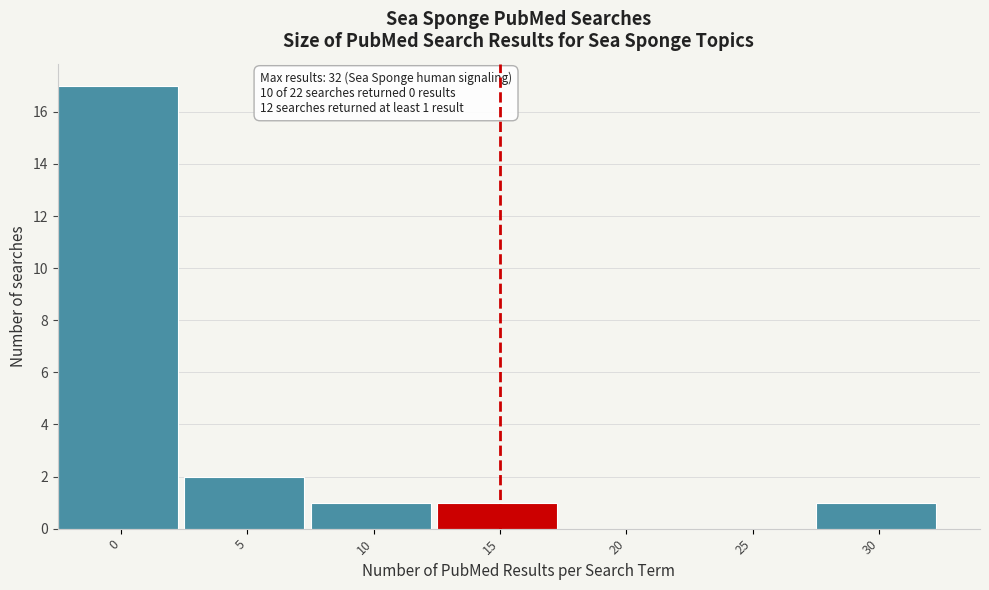

Reading left to right, list all the values displayed in this chart.

0=17	5=2	10=1	15=1	20=0	25=0	30=1